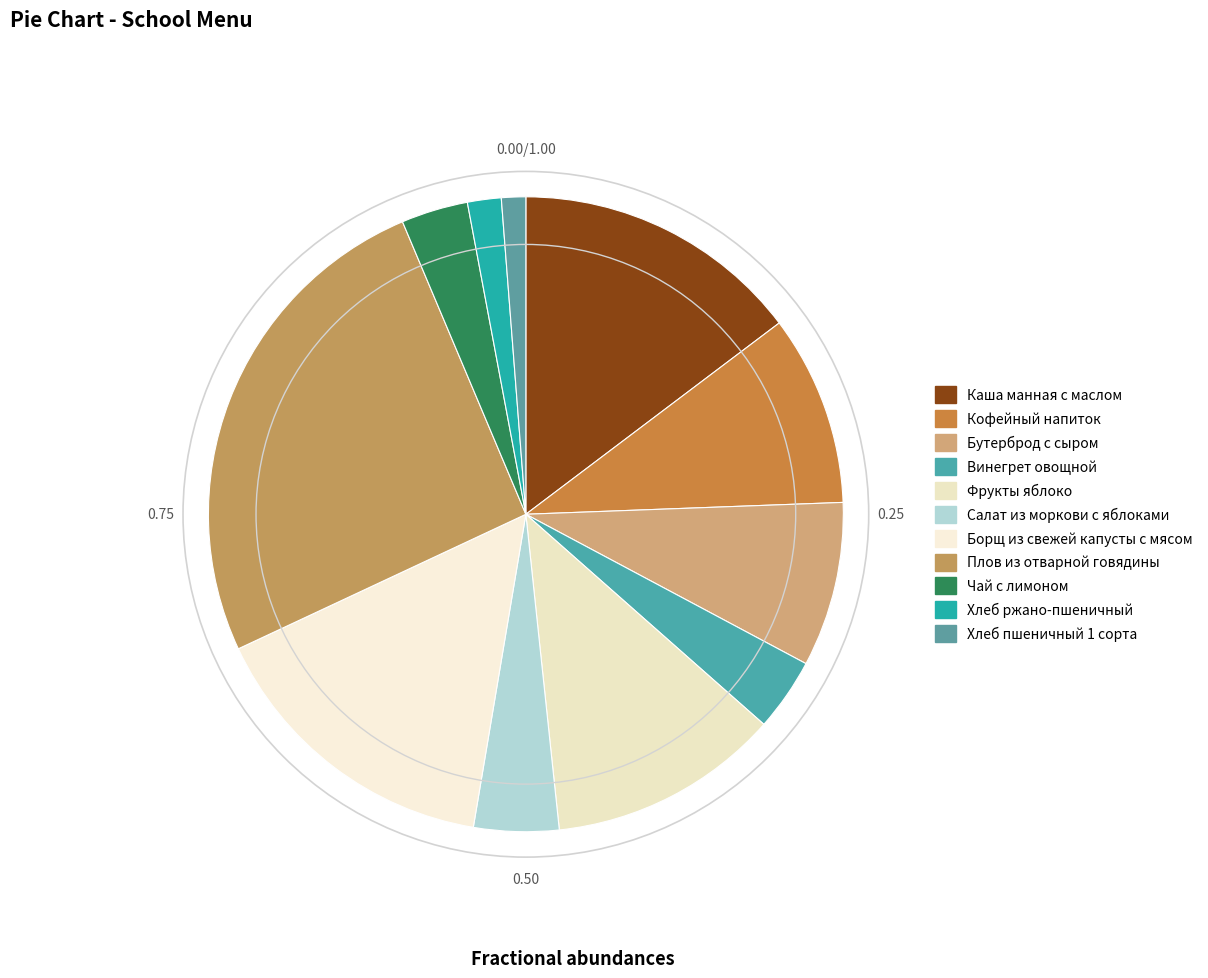

Which slice is the smallest?

Хлеб пшеничный 1 сорта